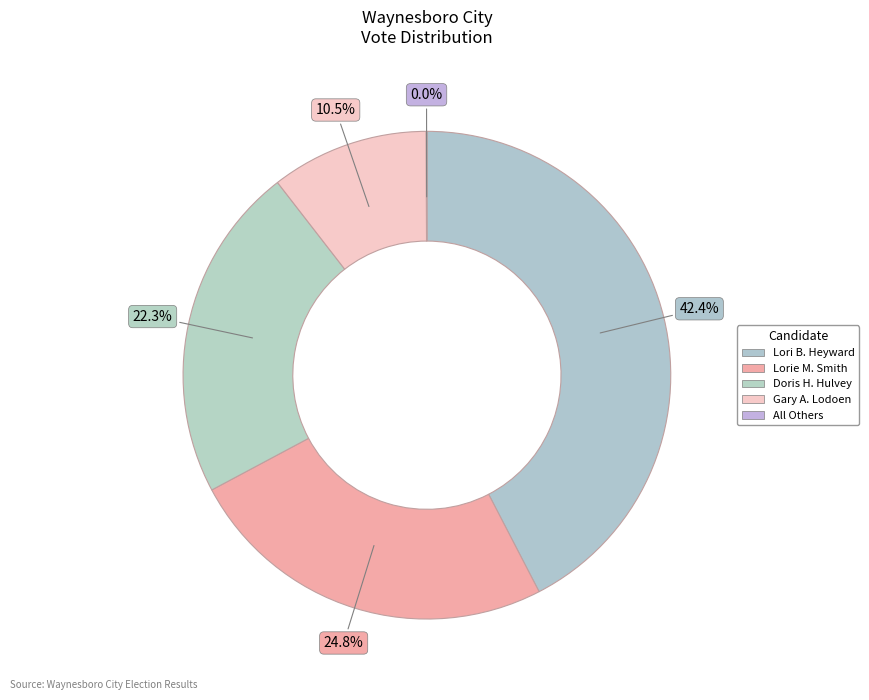

Is there a majority slice in this chart?

No